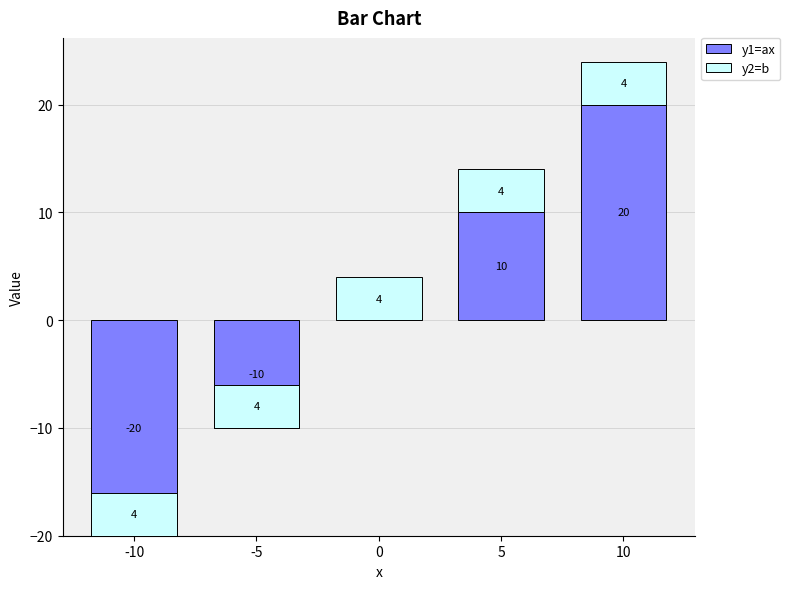

Which label corresponds to the largest value in the chart?

10